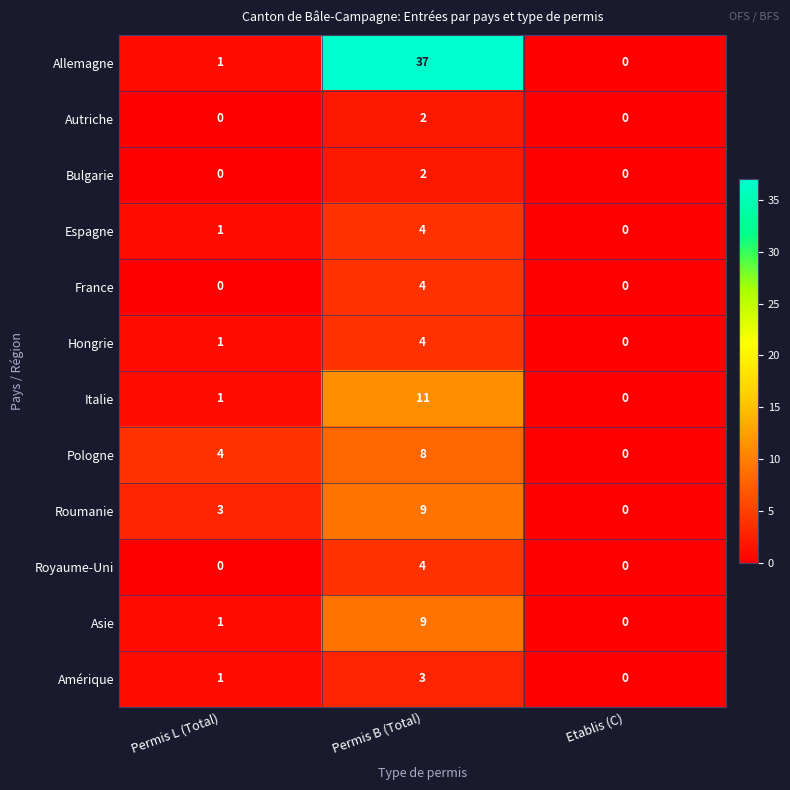

The Royaume-Uni series shows 2 at Permis B (Total). True or false?

False